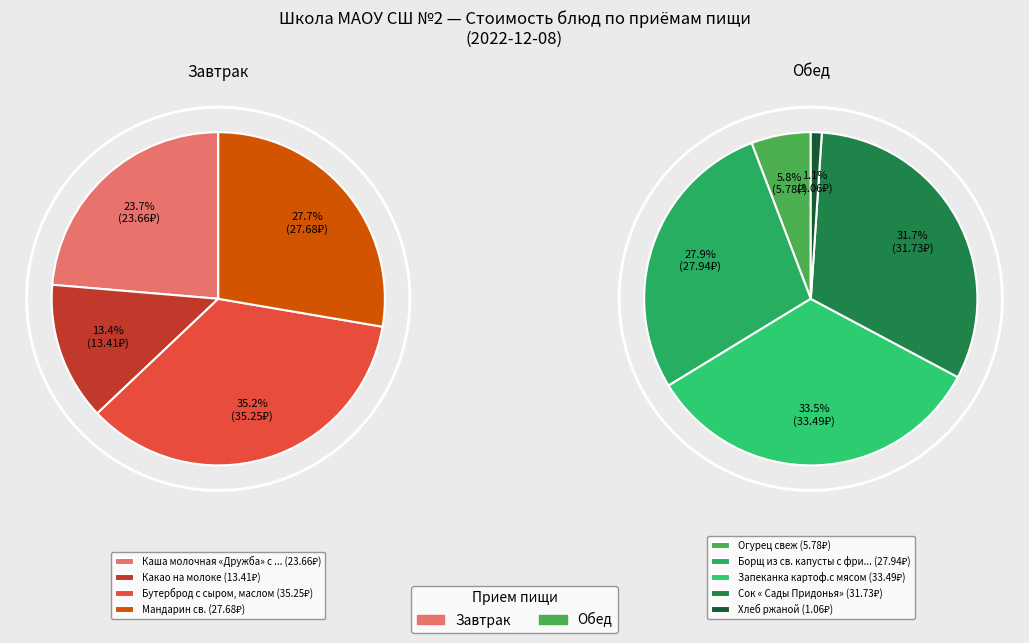

Count the number of slices in the pie.

9